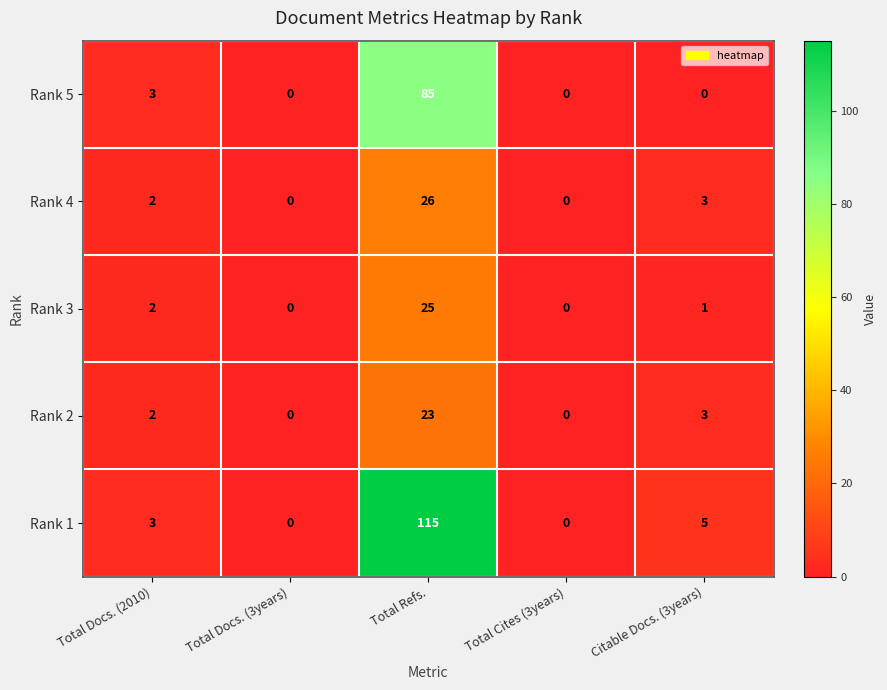

What is the sum of all Rank 4 values?

31